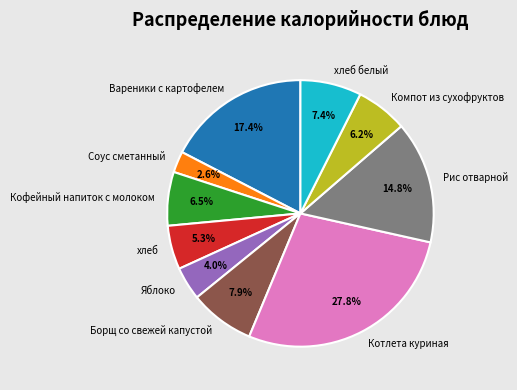

Count the number of slices in the pie.

10